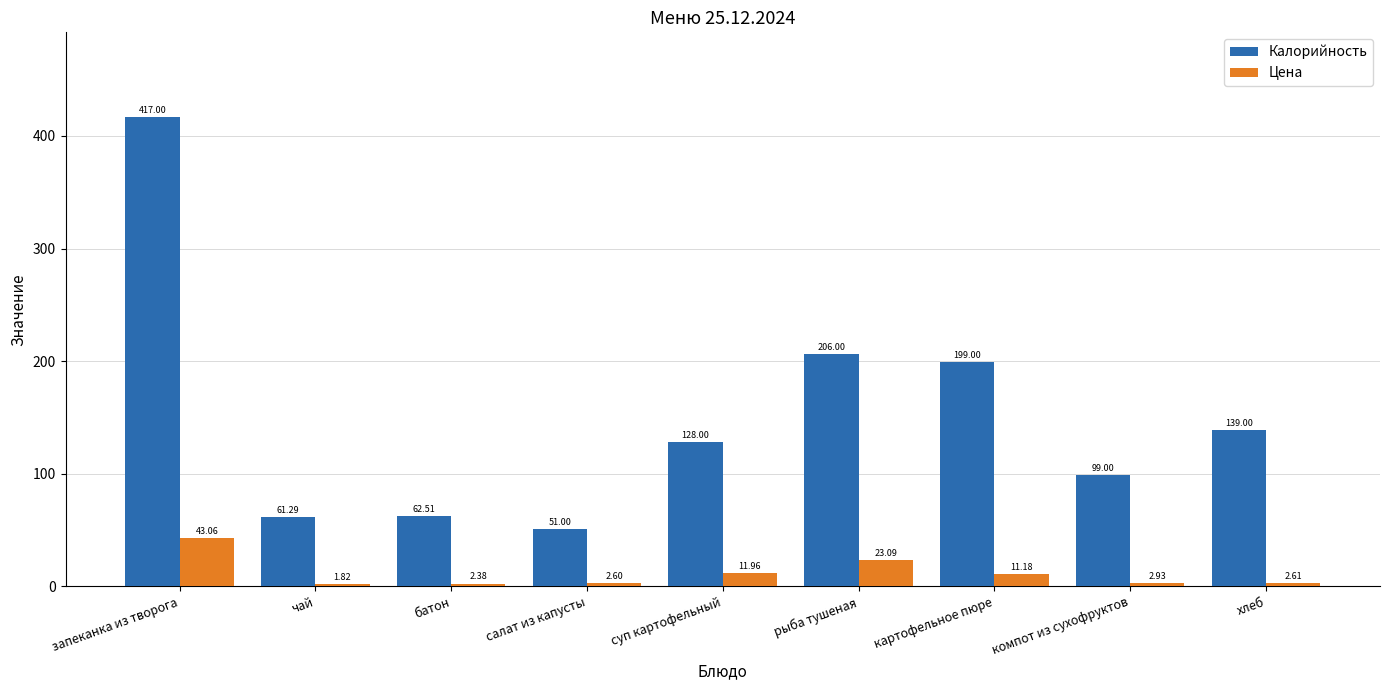

How many bars are there in each group?

2